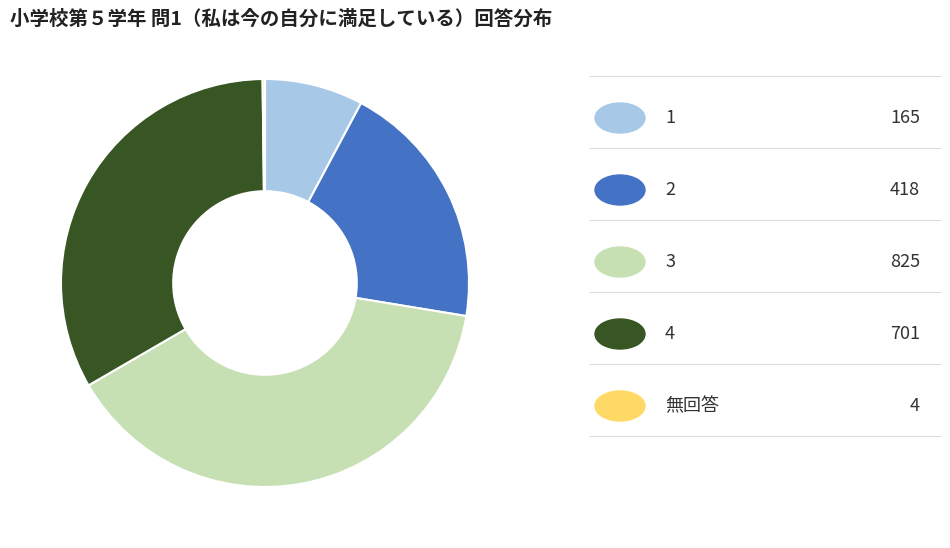

Is there a majority slice in this chart?

No